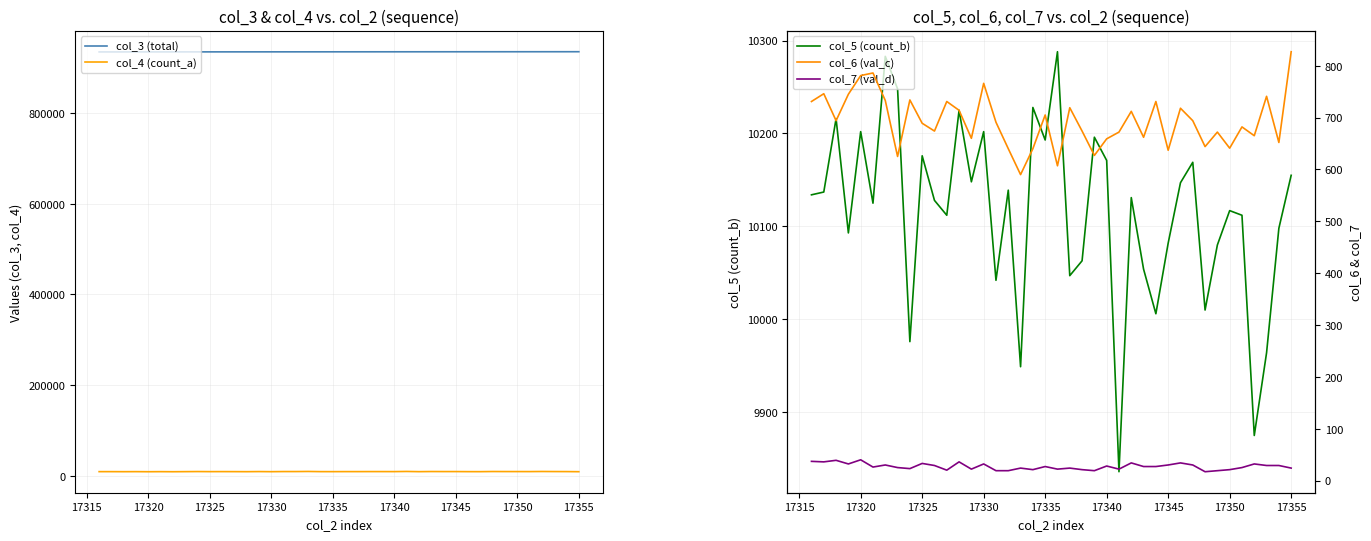

At how many categories does at least one series exceed 372500?

40